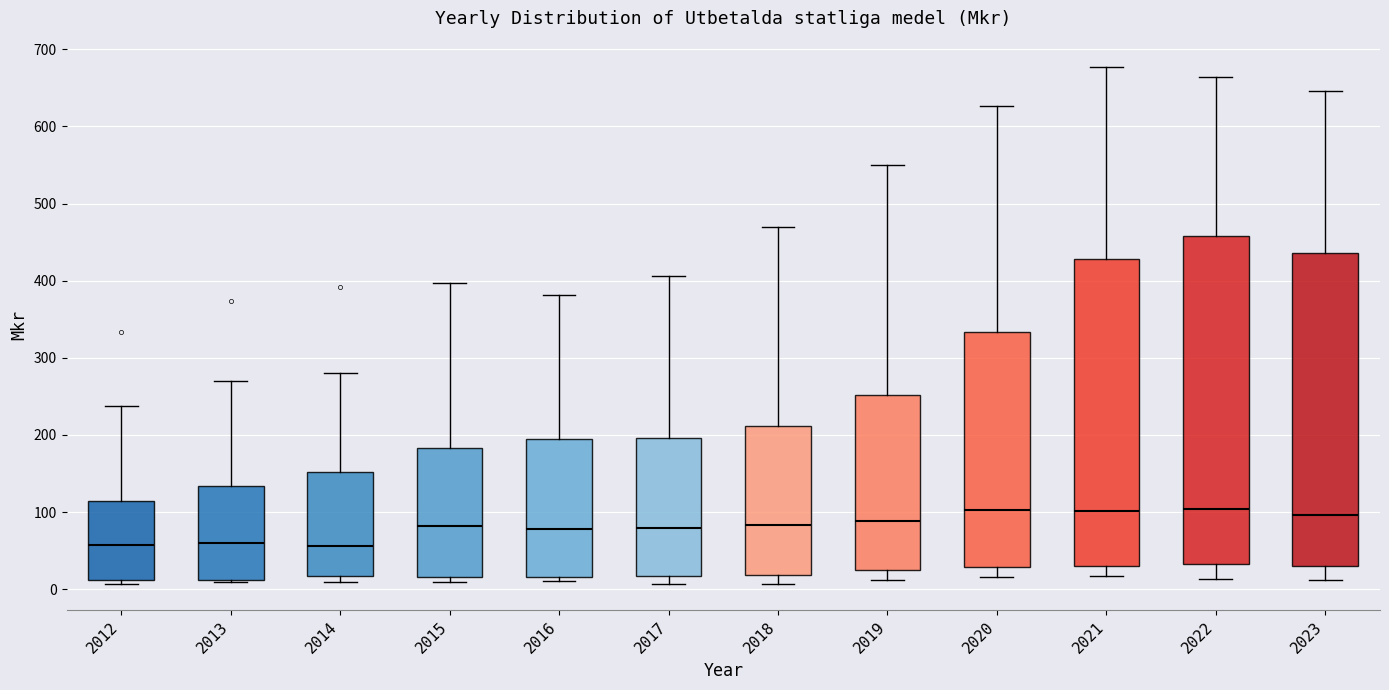

Where is the upper edge of the box at x = 2017 on the y-axis? The values are not printed on the chart, so give them approximately, as read against the axis.

200